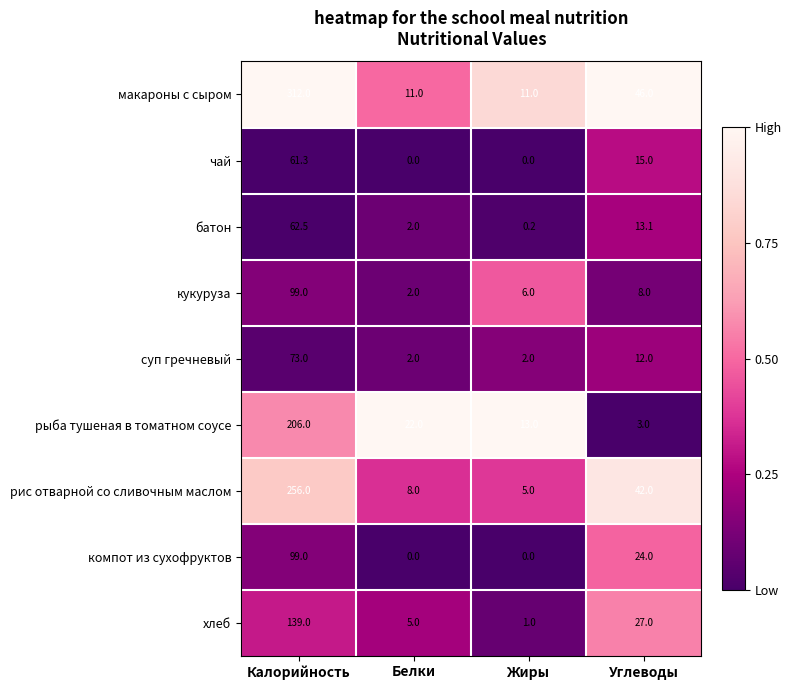

At how many categories does at least one series exceed 18?

3